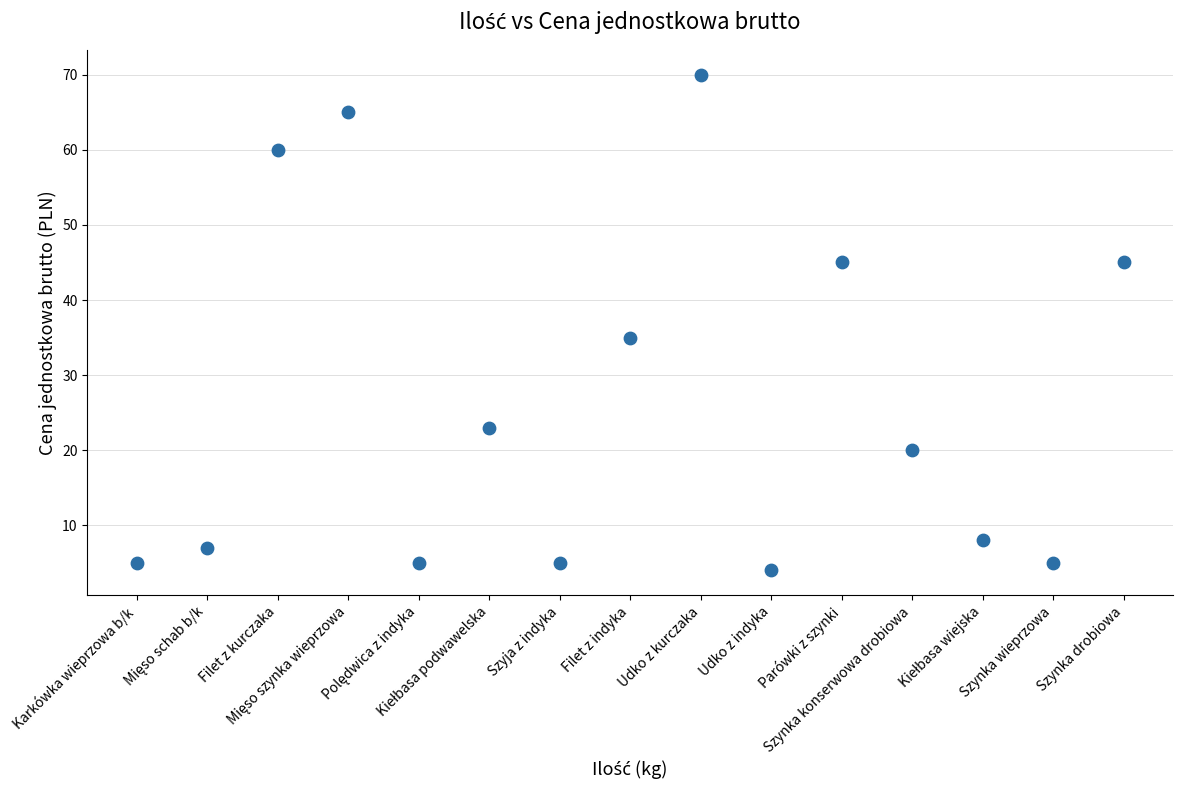

What is the range of Y values (max minus min)?

66